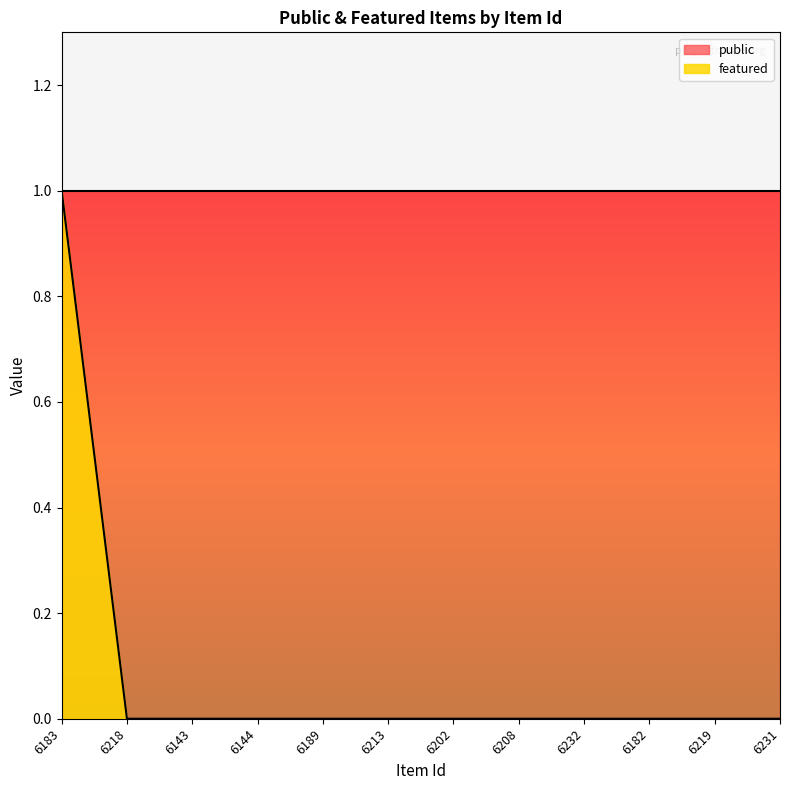

Reading right to left, extract all data points from this chart.

0	0	0	0	0	0	0	0	0	0	0	1